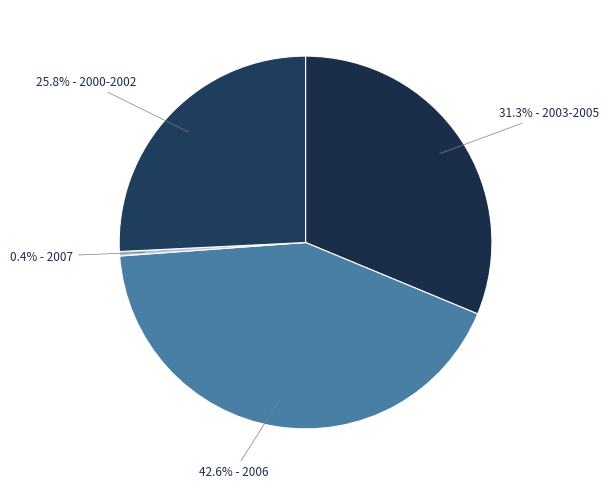

Count the number of slices in the pie.

4